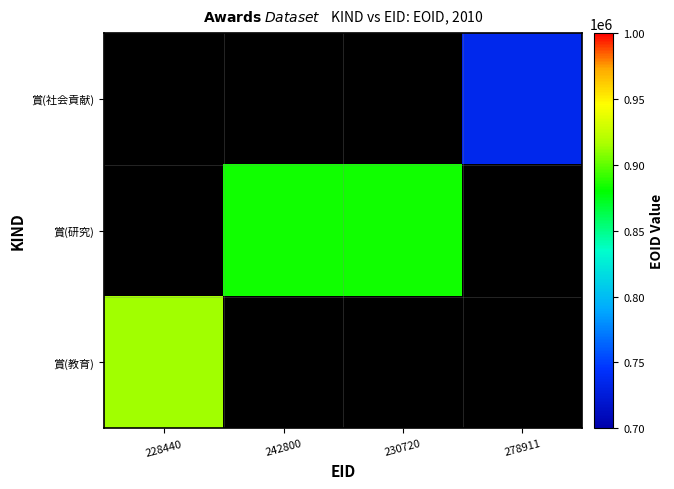

Rank the categories by 賞(教育) value from highest to lowest.

228440, 242800, 230720, 278911